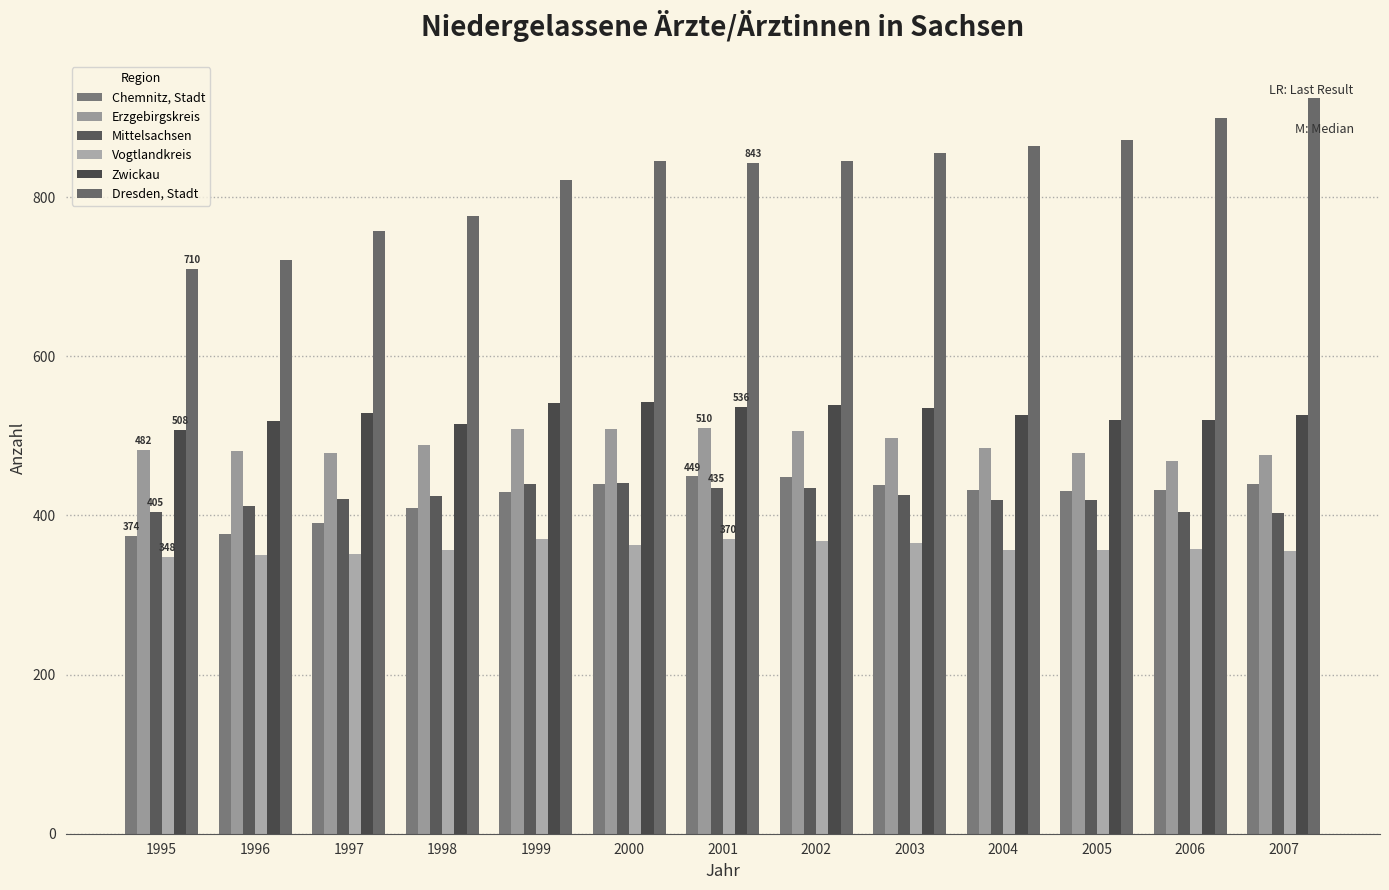

Reading left to right, list all the values displayed in this chart.

Chemnitz, Stadt: 374	377	391	409	429	439	449	448	438	432	431	432	439
Erzgebirgskreis: 482	481	479	489	509	509	510	506	498	485	479	469	476
Mittelsachsen: 405	412	421	425	439	441	435	435	426	419	420	405	403
Vogtlandkreis: 348	350	352	357	370	363	370	368	365	356	357	358	355
Zwickau: 508	519	529	515	542	543	536	539	535	526	520	520	526
Dresden, Stadt: 710	721	757	777	822	846	843	846	855	865	872	899	925